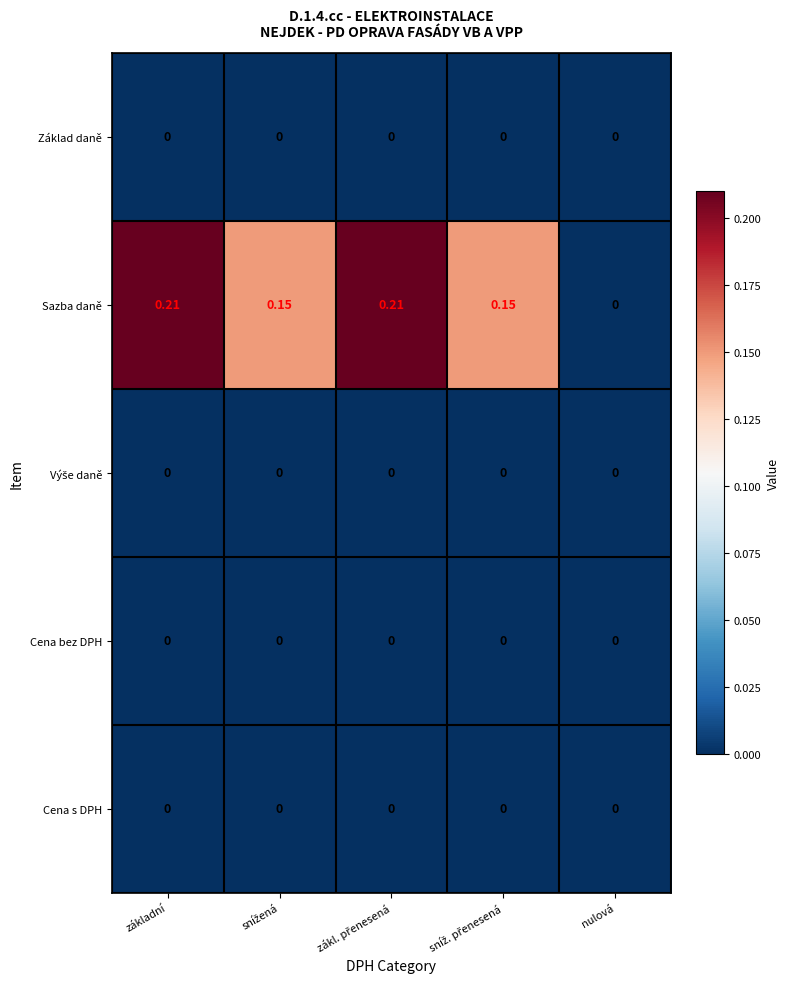

Which series has the largest total across all categories?

Sazba daně